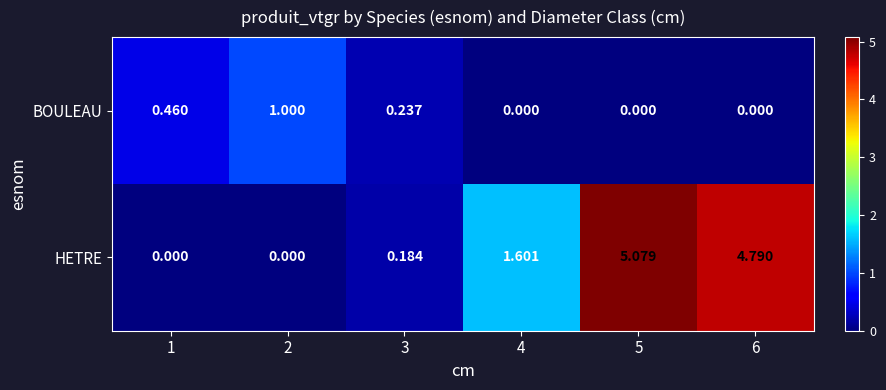

Which series has the largest total across all categories?

HETRE